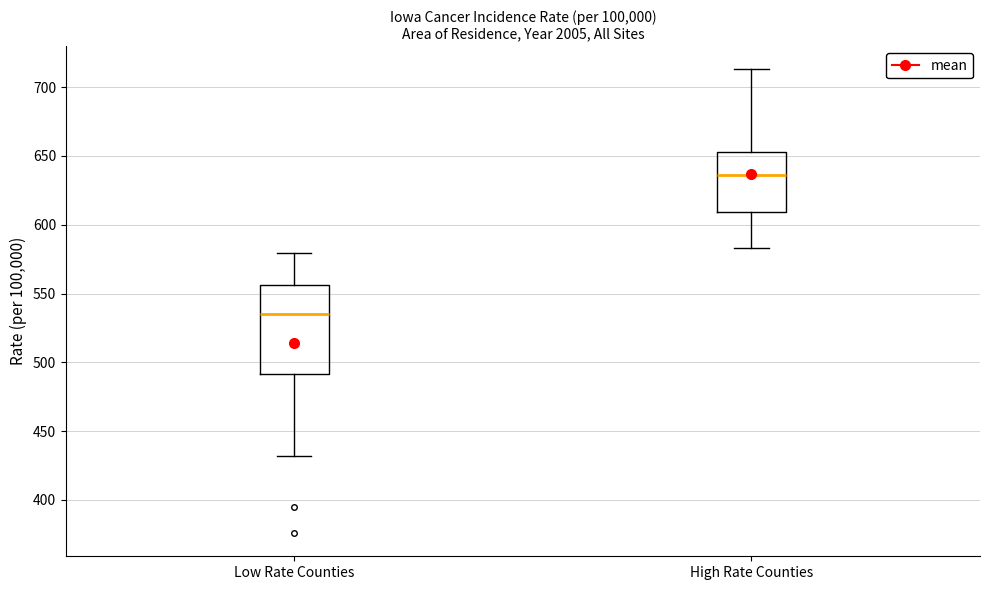

Reading left to right, transcribe this box plot: for each box, give where its median line is, the range the box spans, and where its two whiskers end, as read against the y-axis. The values are not printed on the chart, so give them approximately, as read against the axis.

Low Rate Counties: median 535, box 490 to 555, whiskers 430 to 580
High Rate Counties: median 635, box 610 to 655, whiskers 585 to 715